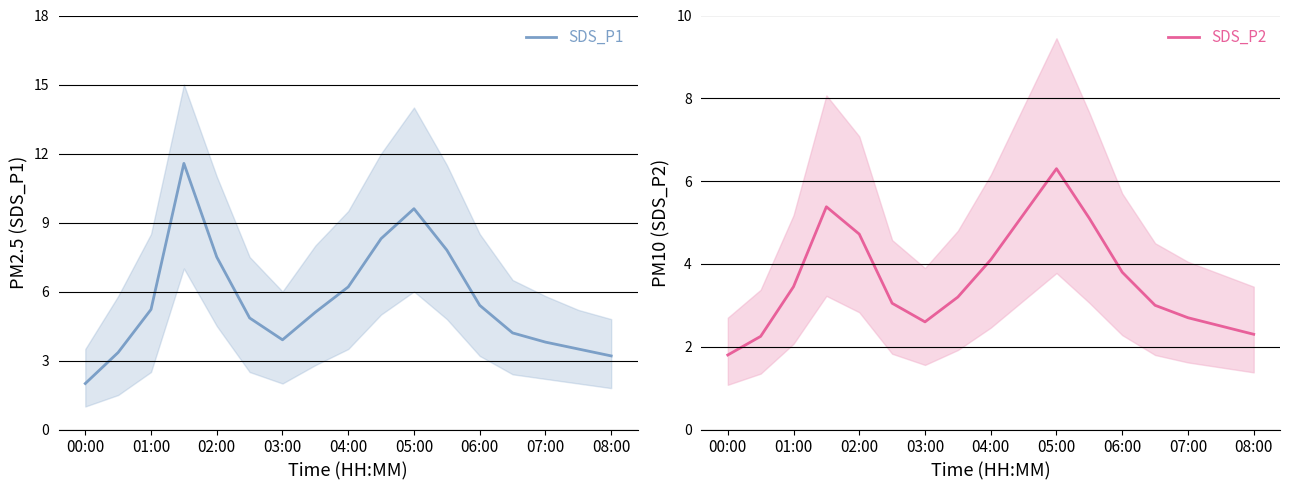

Is it true that SDS_P1 equals 3.8 at 07:00?

True